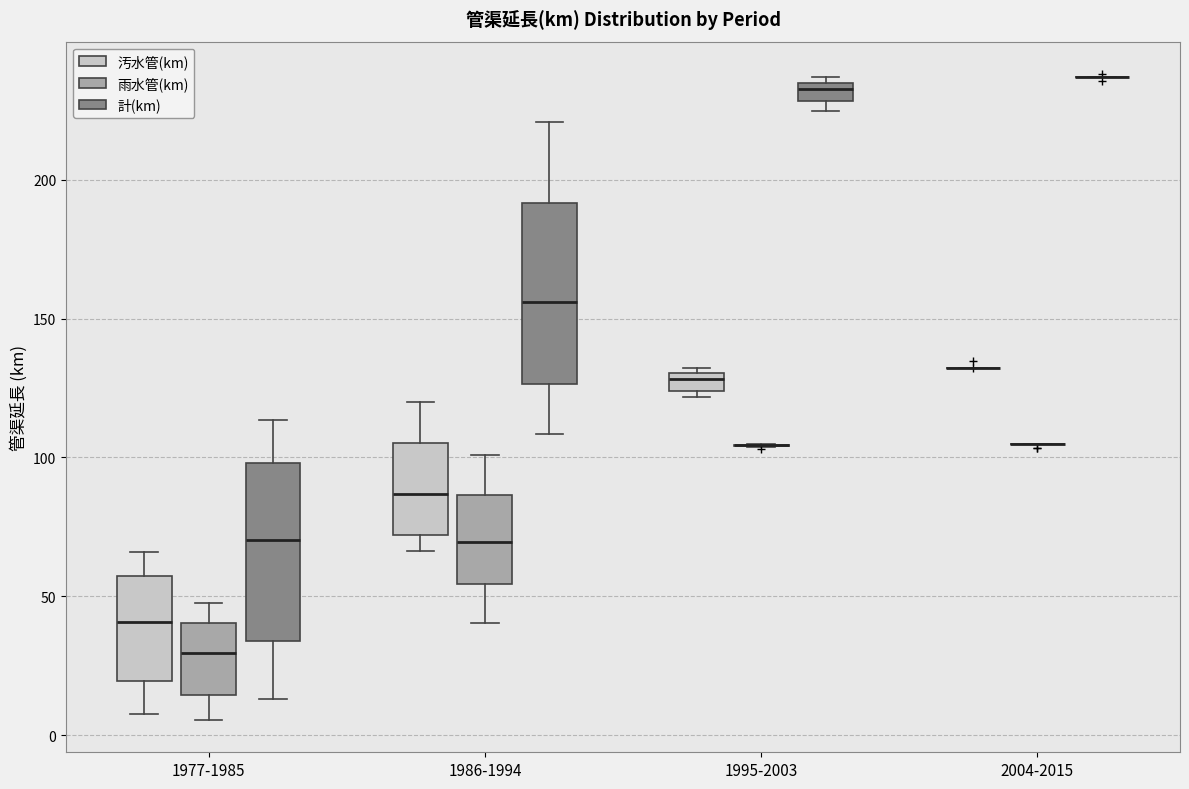

Where is the lower edge of the box for 1995-2003 (計(km)) on the y-axis? The values are not printed on the chart, so give them approximately, as read against the axis.

230